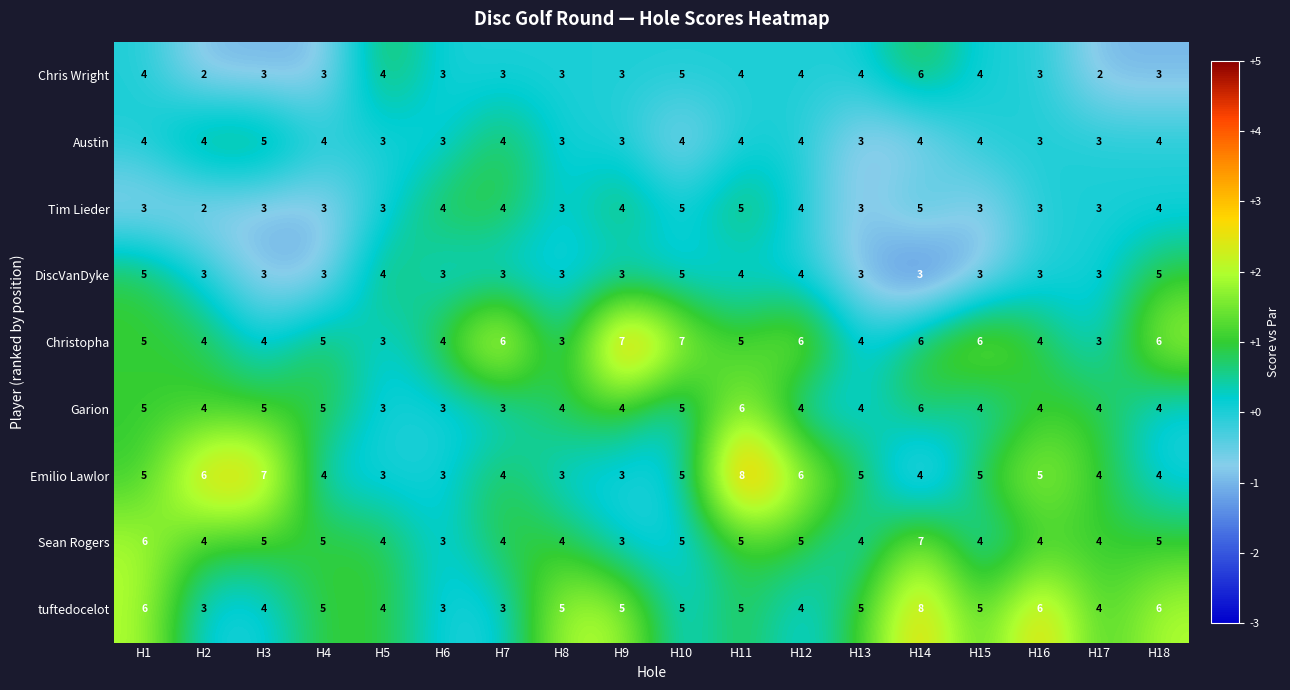

How many tuftedocelot values are between 4 and 5?

11